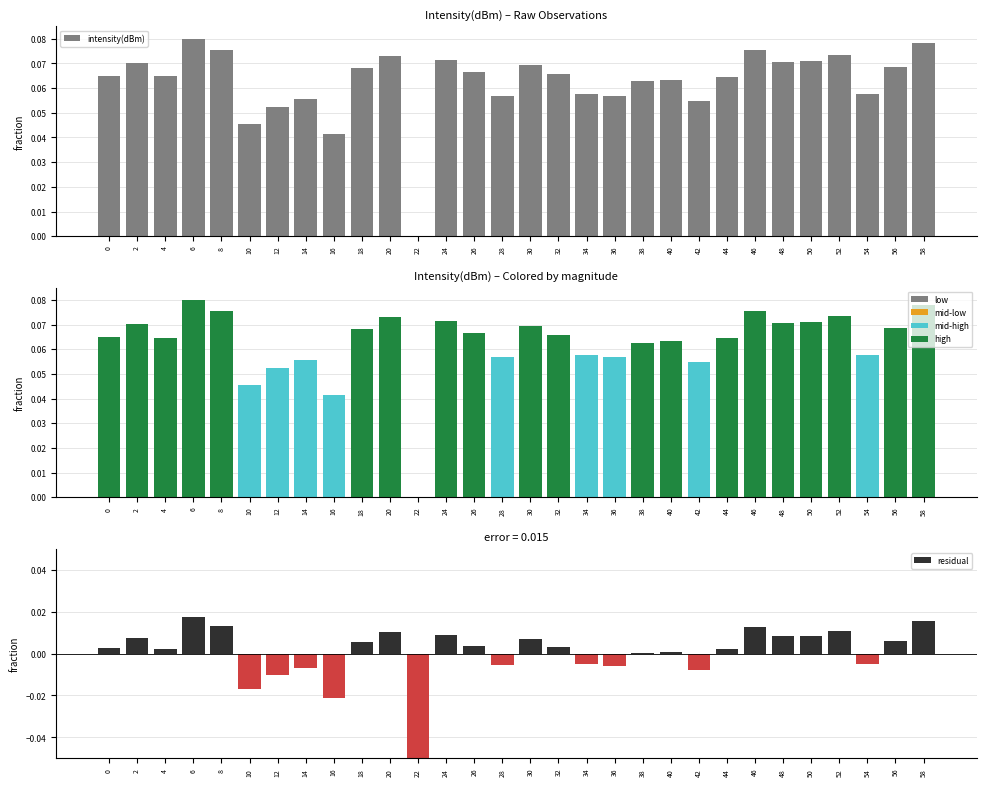

What is the spread (max minus min) of values at 40?

0.1